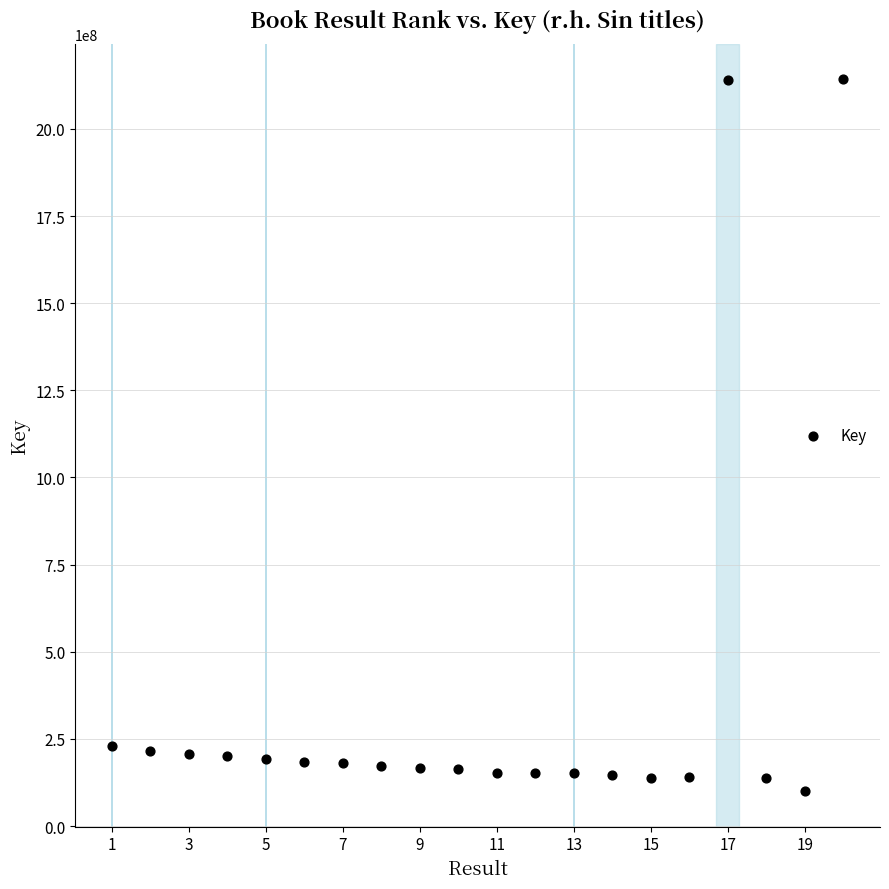

What is the range of Y values (max minus min)?

2041516422